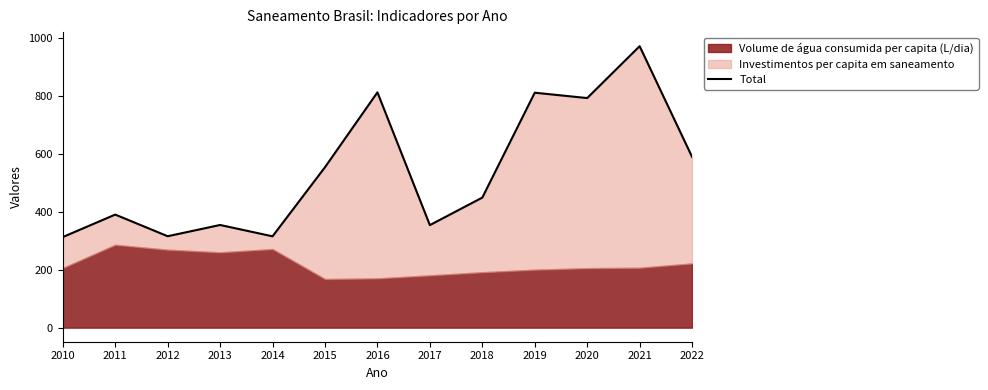

At which label is the value closest to 641?

2022